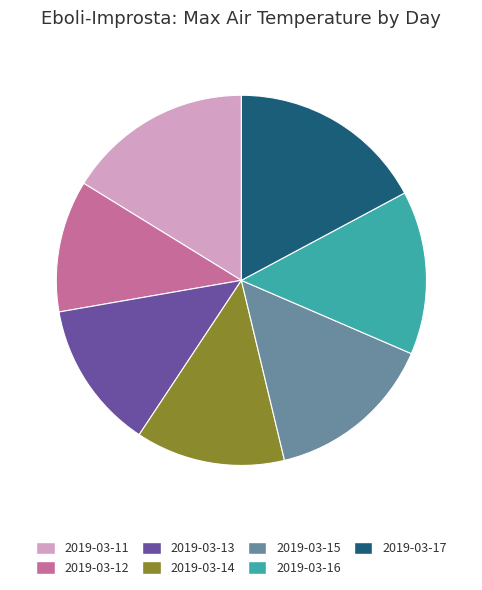

What is the smallest slice in the pie chart?

2019-03-12